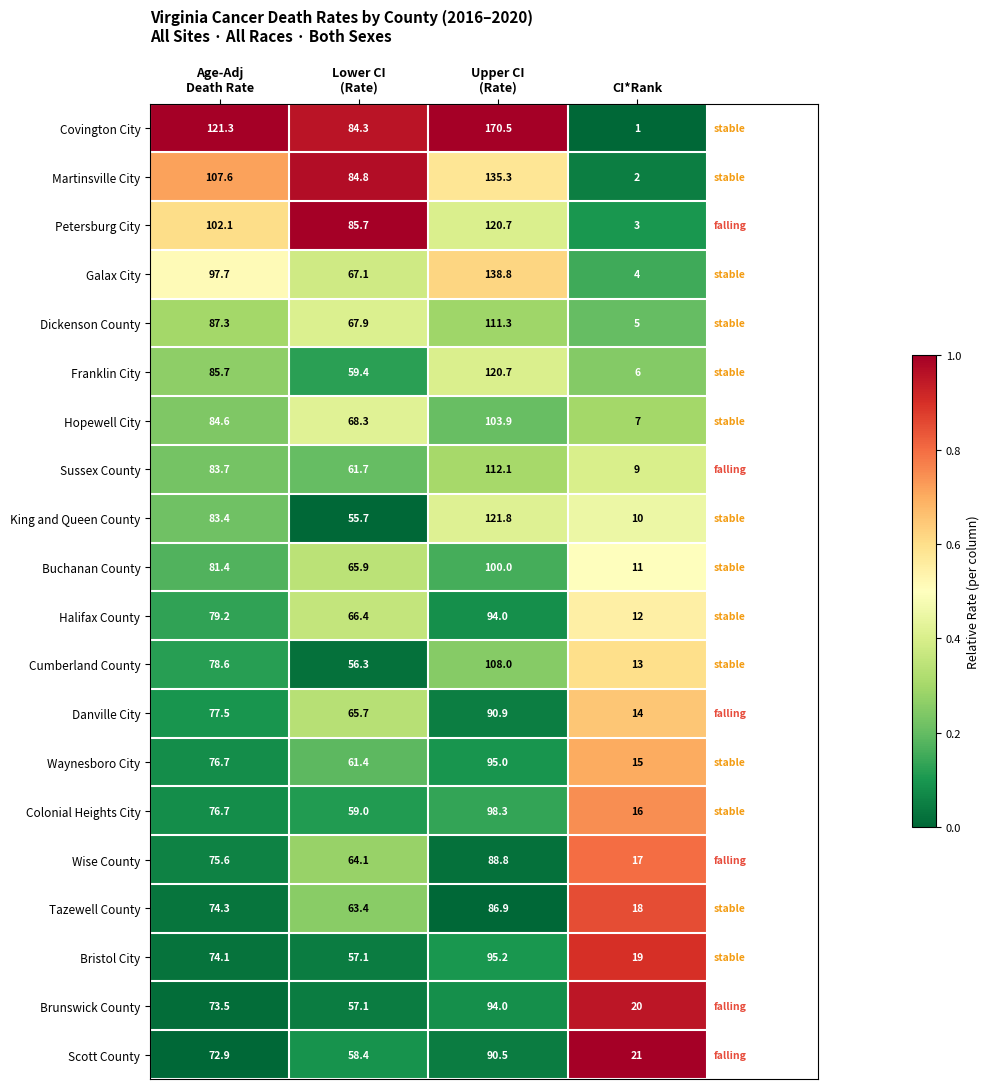

How many data points does each series have?

4